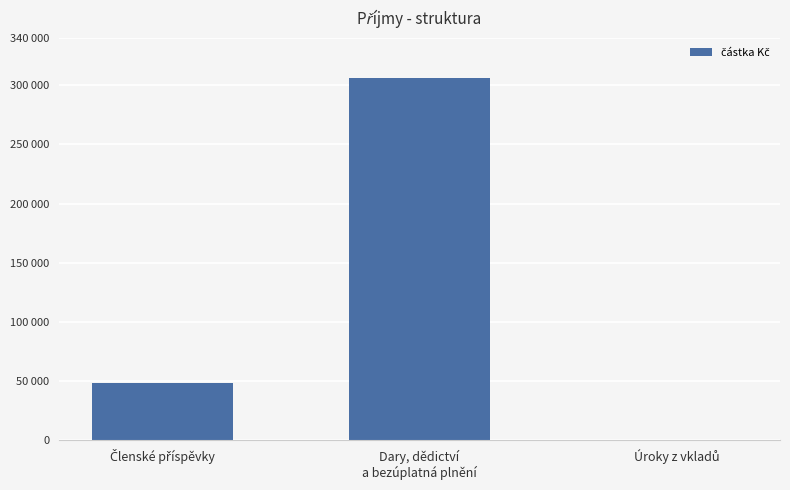

Which category has the lowest value across all series?

Úroky z vkladů